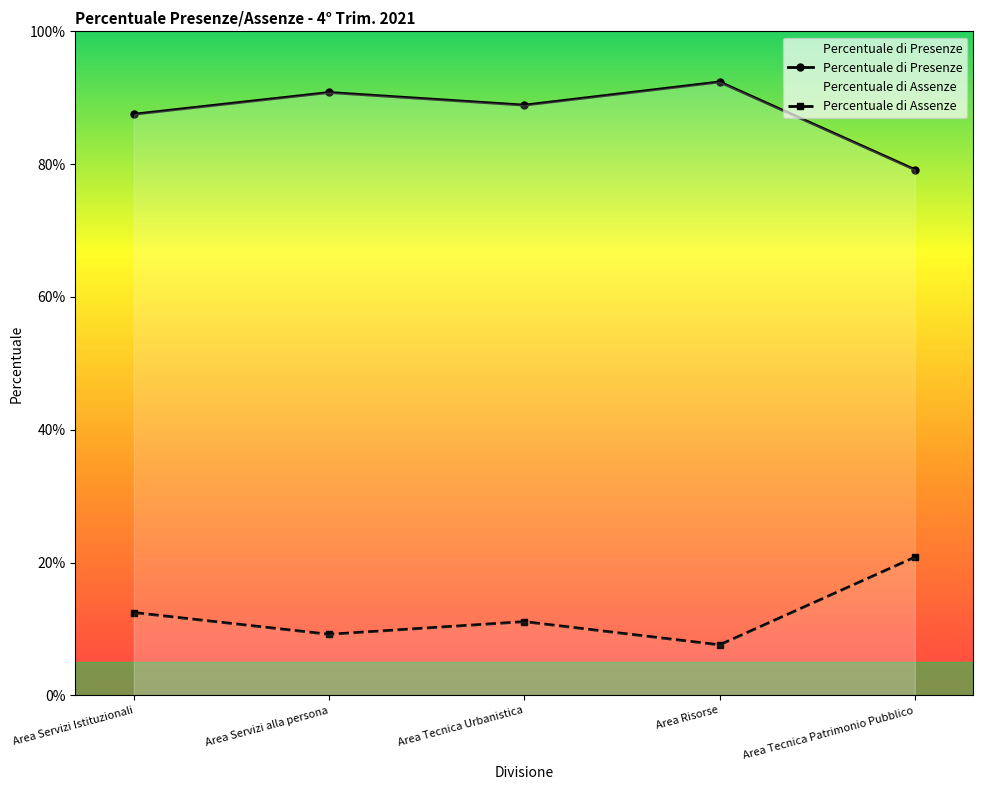

At which category does the chart reach its minimum across all series?

Area Risorse